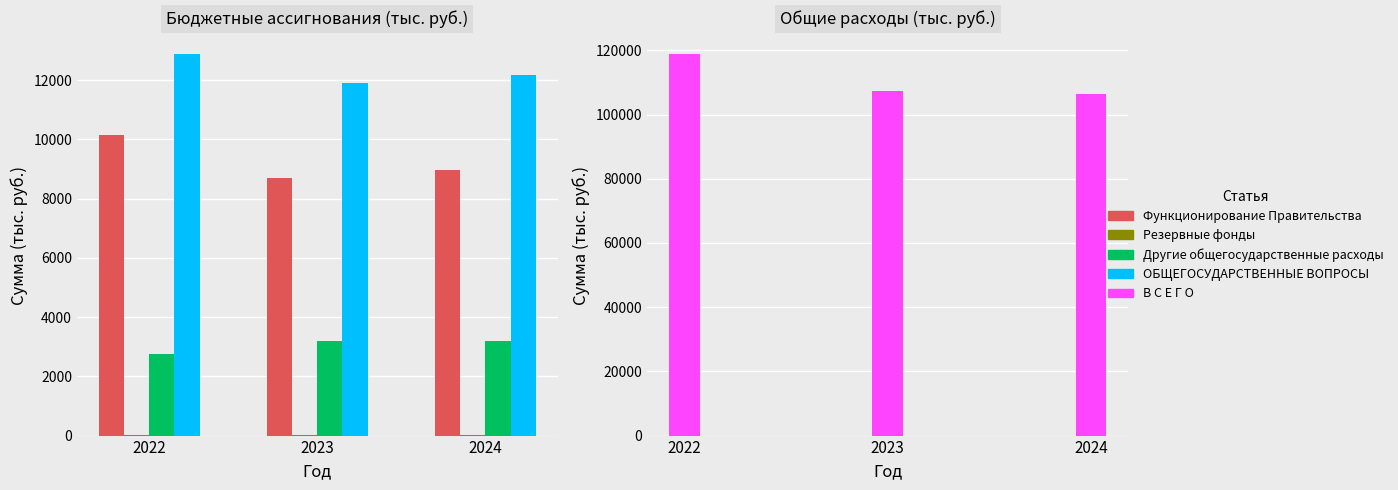

Is the value of ОБЩЕГОСУДАРСТВЕННЫЕ ВОПРОСЫ at 2023 greater than the value of В С Е Г О at 2023?

No